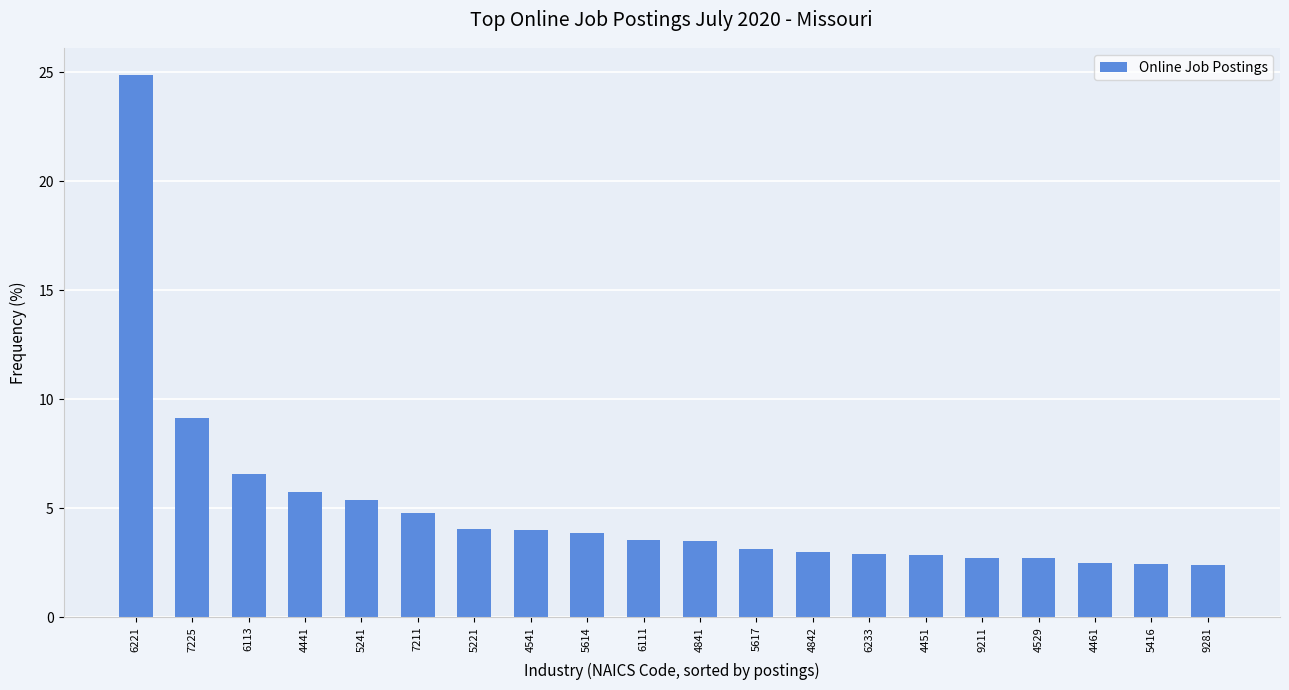

What is the difference between the maximum and minimum values?

22.5